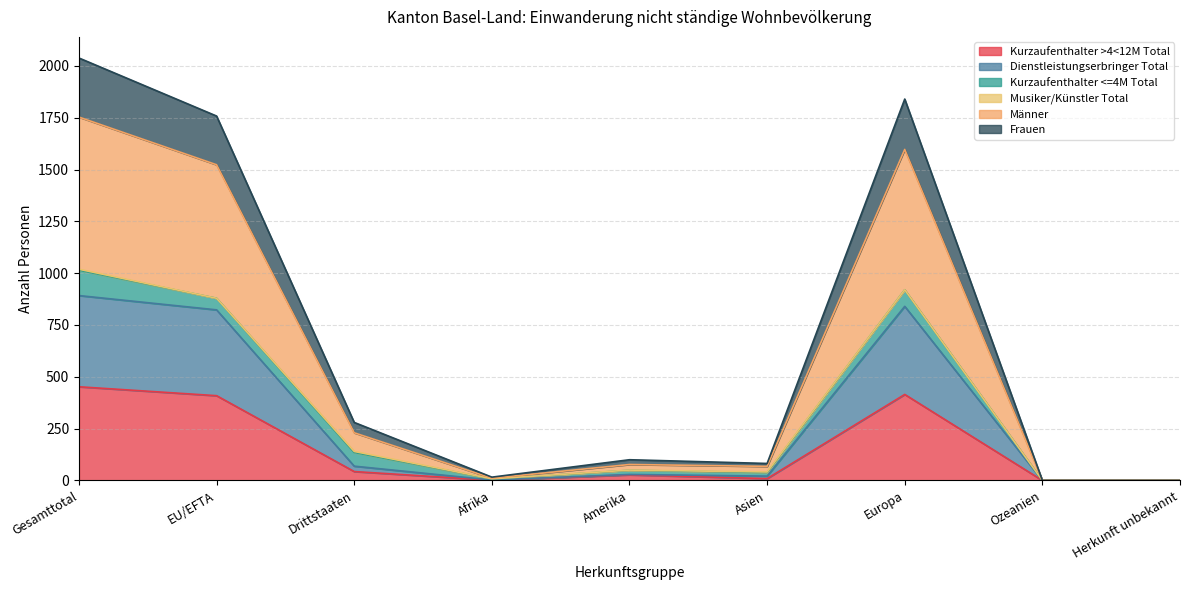

Which series has the largest range (max minus min)?

Männer